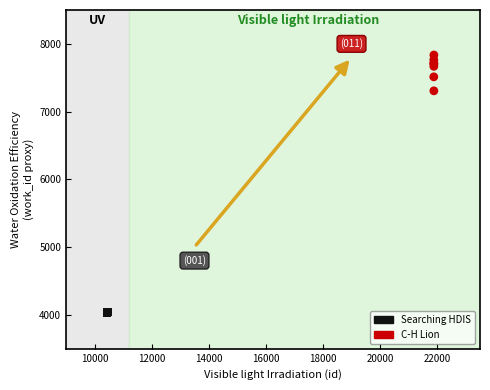

Which series has the largest Y range (max minus min)?

C-H Lion